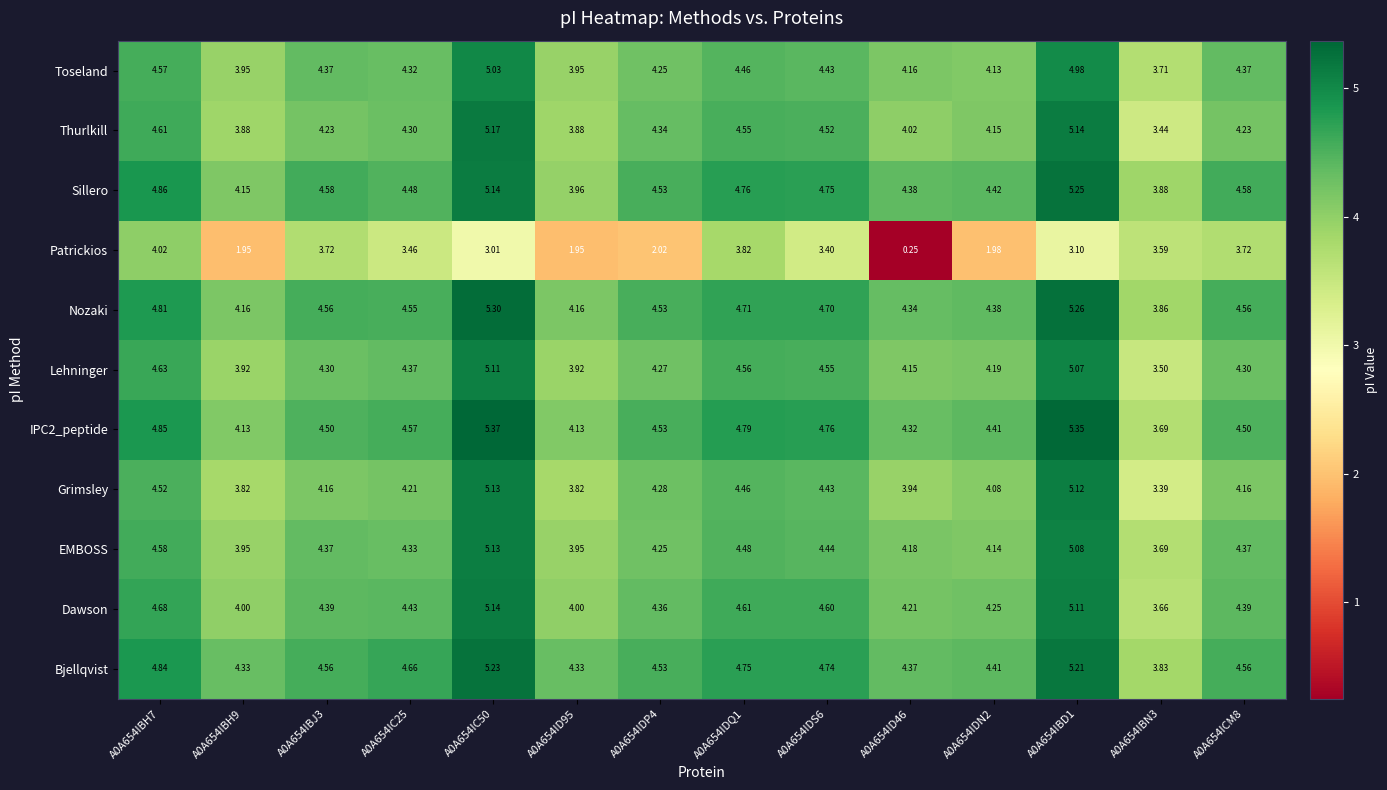

Is the value of IPC2_peptide at A0A654ID95 greater than the value of EMBOSS at A0A654IBN3?

Yes